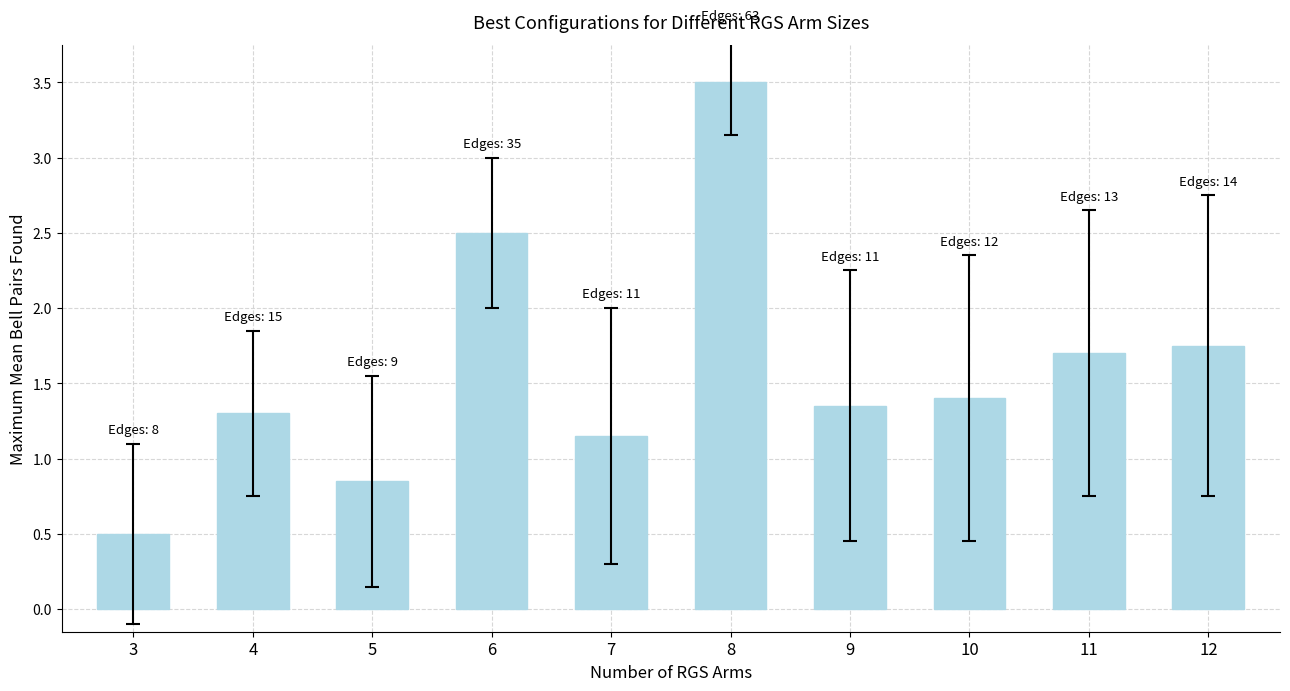

What is the sum of all values?

16.0